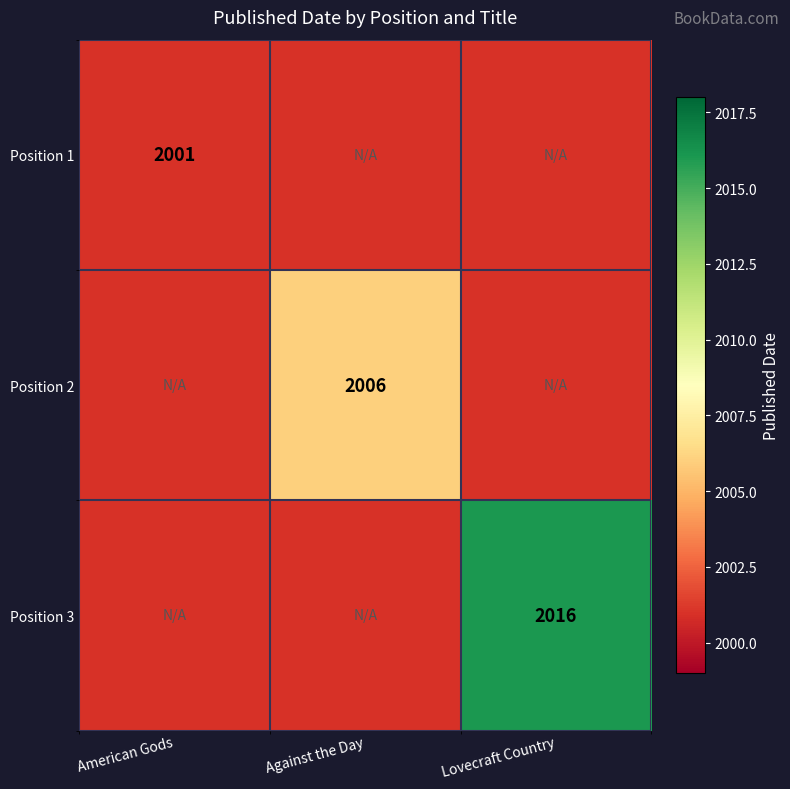

Between Against the Day and American Gods, which is larger?

Against the Day